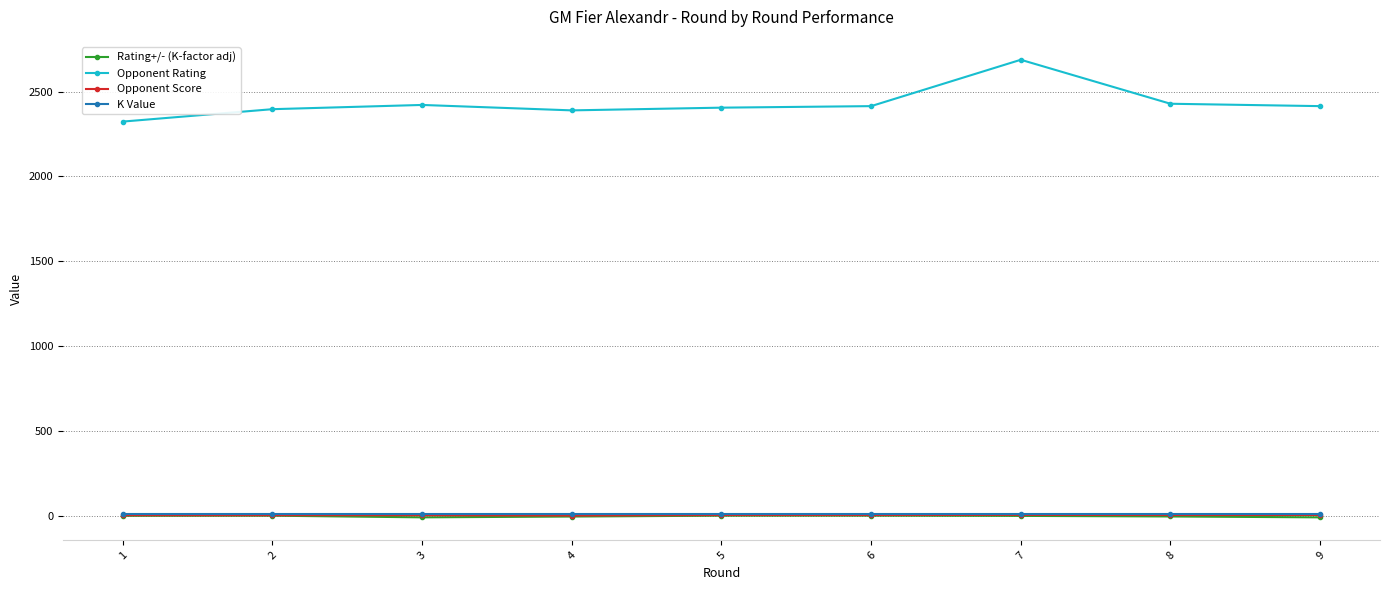

How many lines are shown in the chart?

4